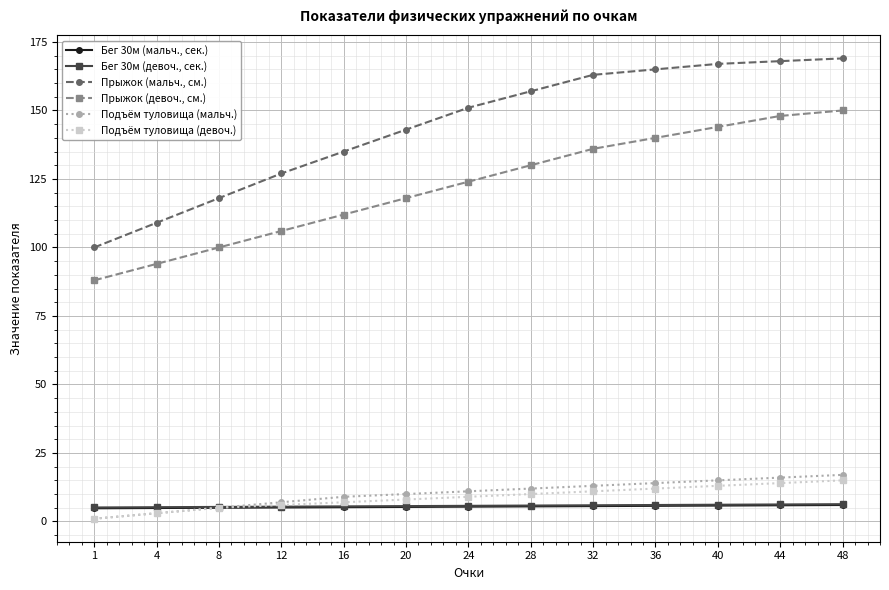

Which series changed the most between 1 and 20?

Прыжок (мальч., см.)